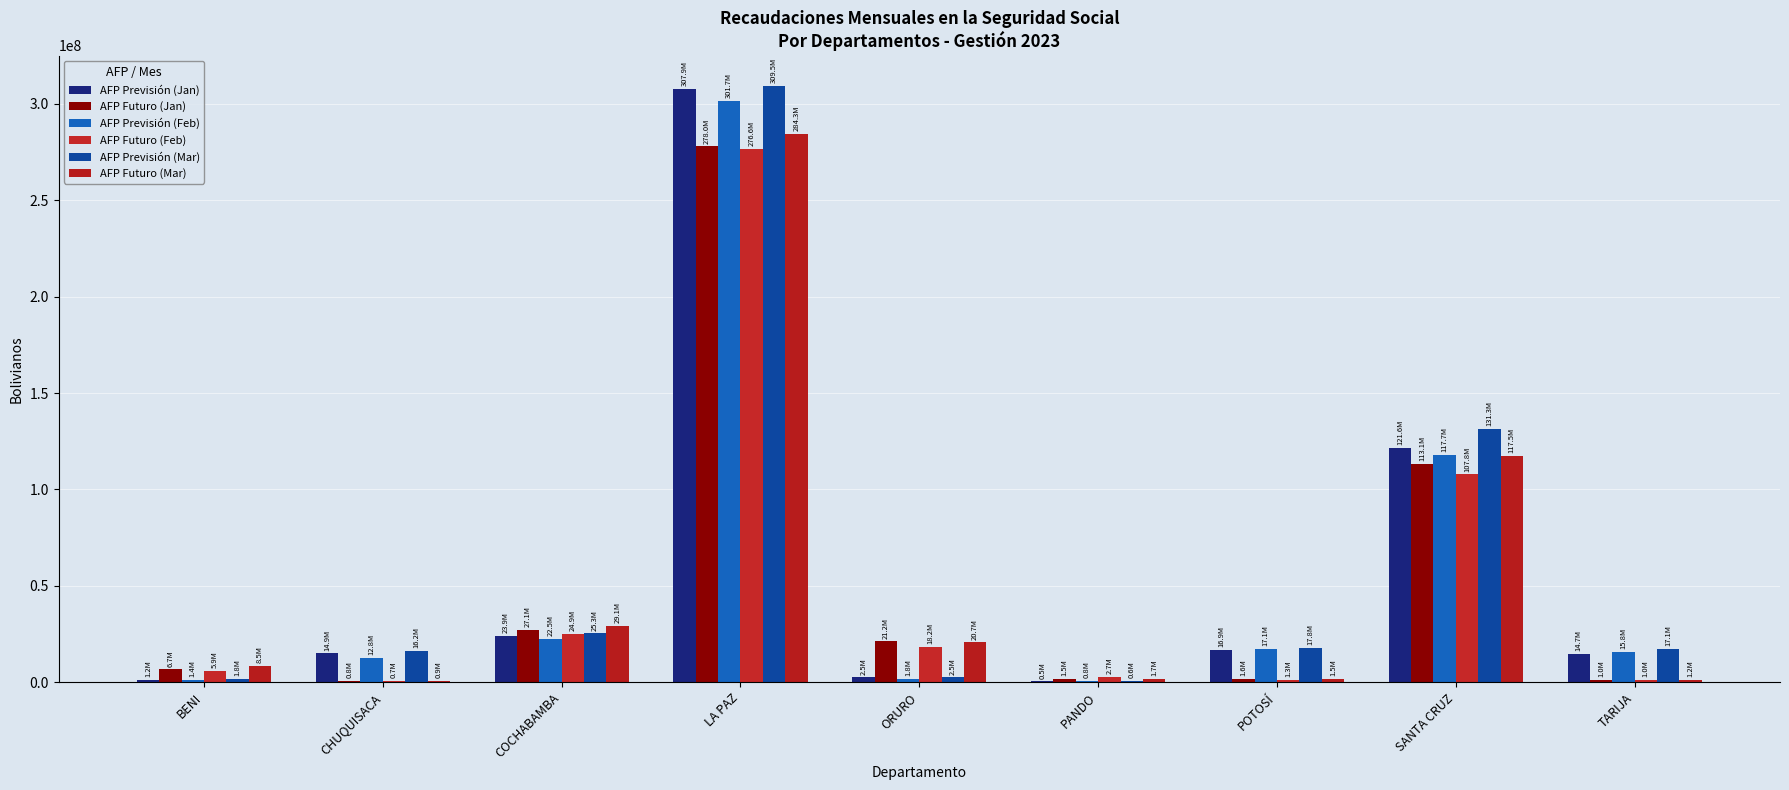

Are the bars grouped side by side (vs. stacked)?

Yes